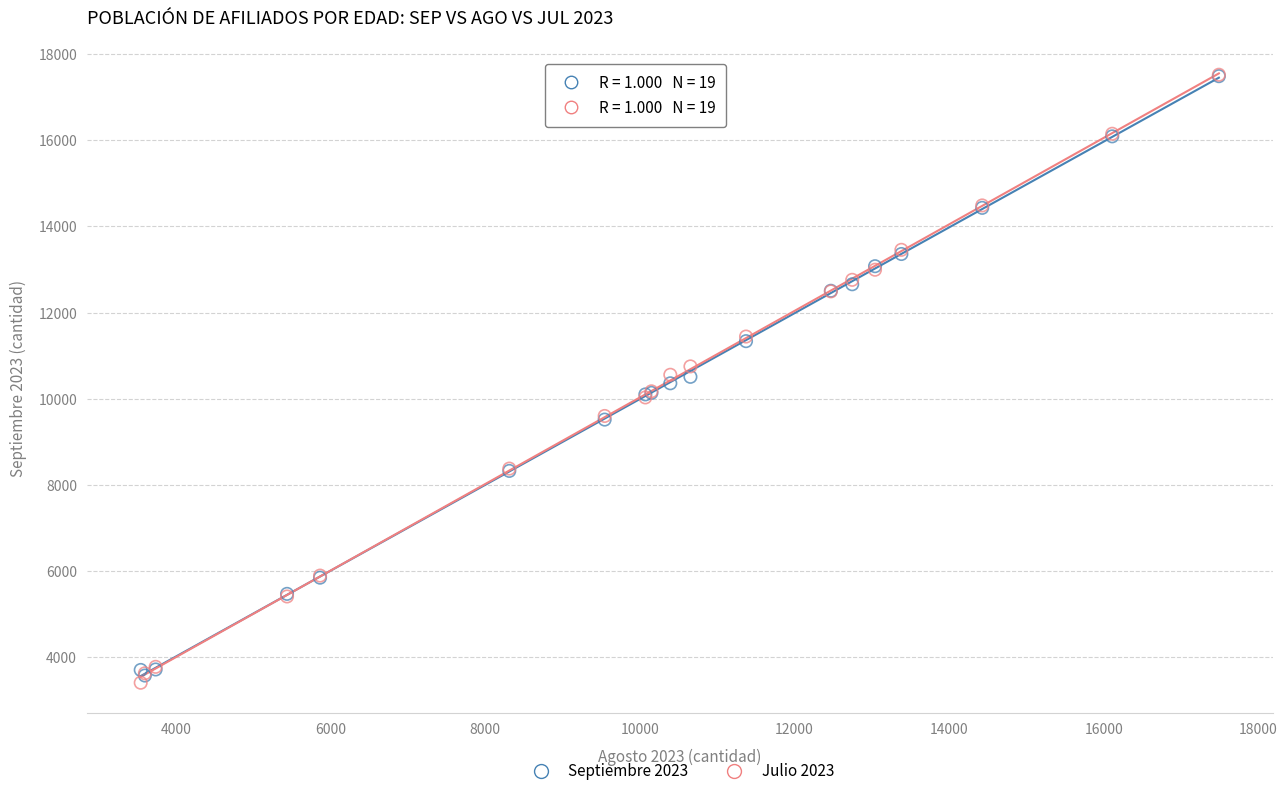

What are all the series names shown in the legend?

Septiembre 2023, Julio 2023